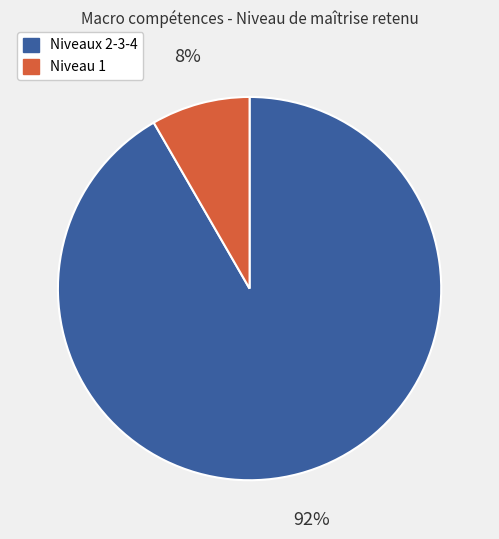

To the nearest percent, what is the average slice percentage?

50%